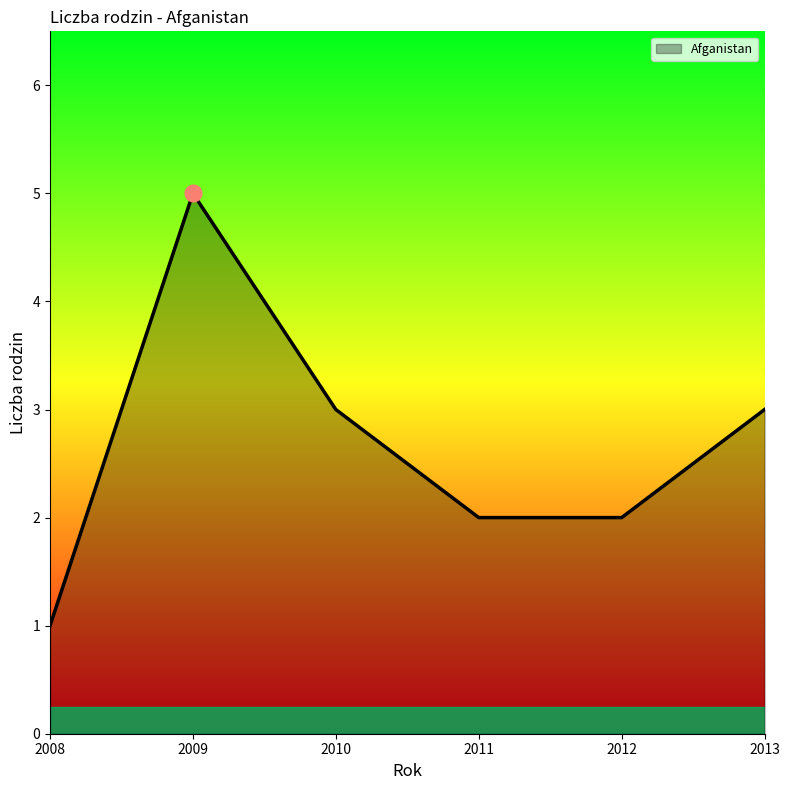

What is the maximum value shown in the chart?

5